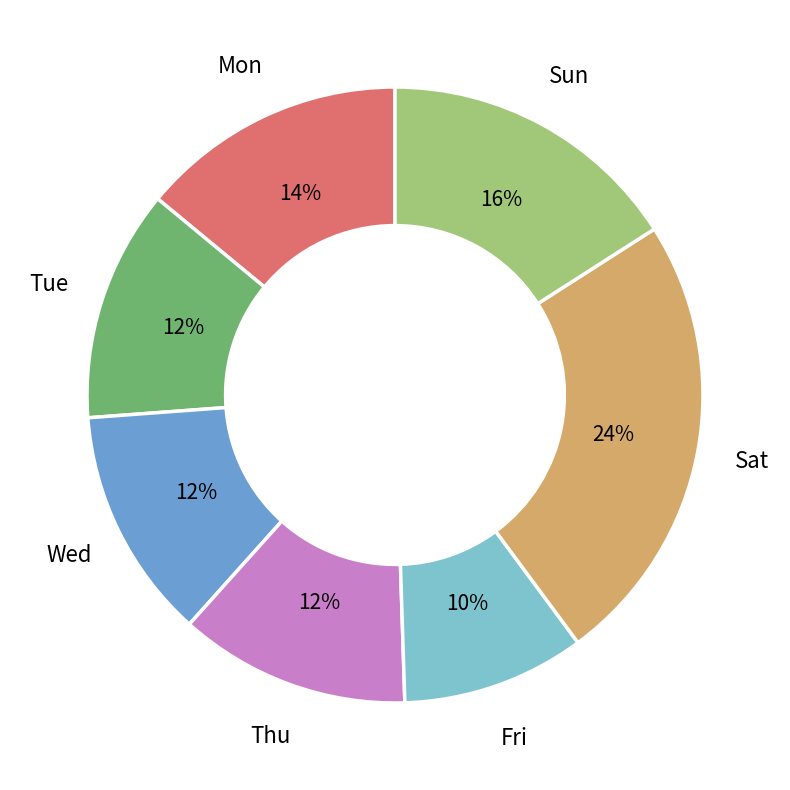

Does Fri represent more than half of the total?

No